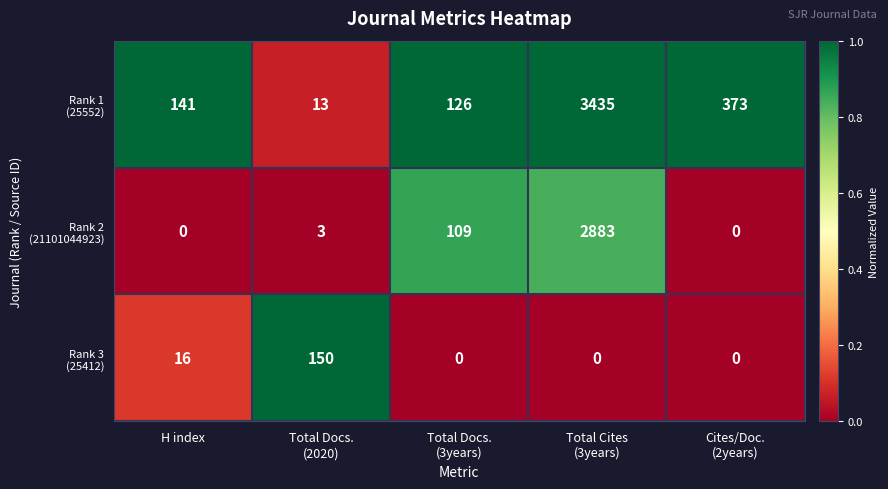

What is the total value across all series at H index?

157